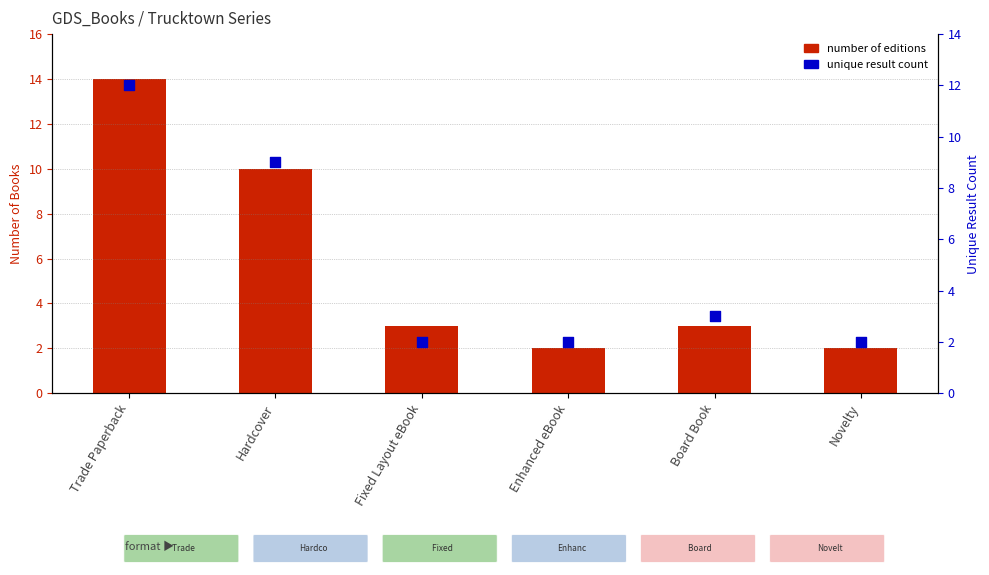

What are all the series names shown in the legend?

number of editions, unique result count